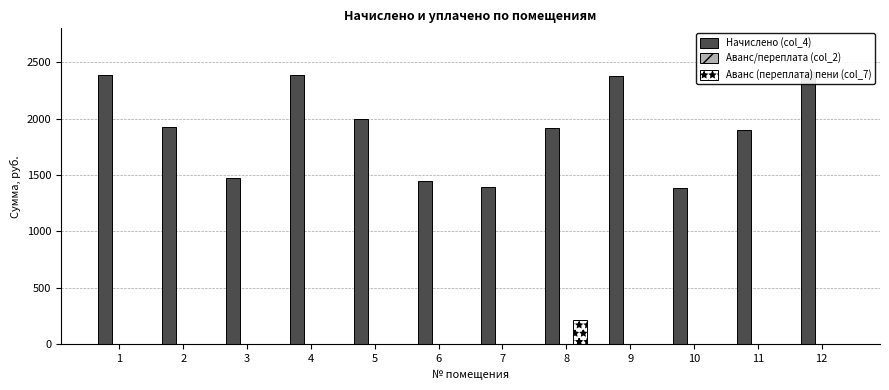

Which series changed the most between 9 and 10?

Начислено (col_4)